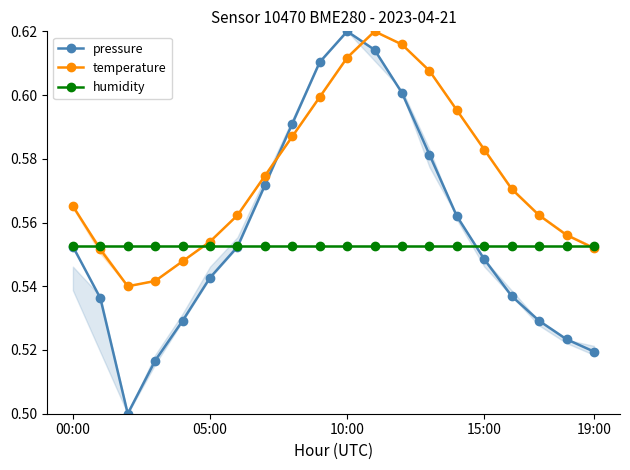

True or false: temperature has more than 1 points higher than both neighbors.

False